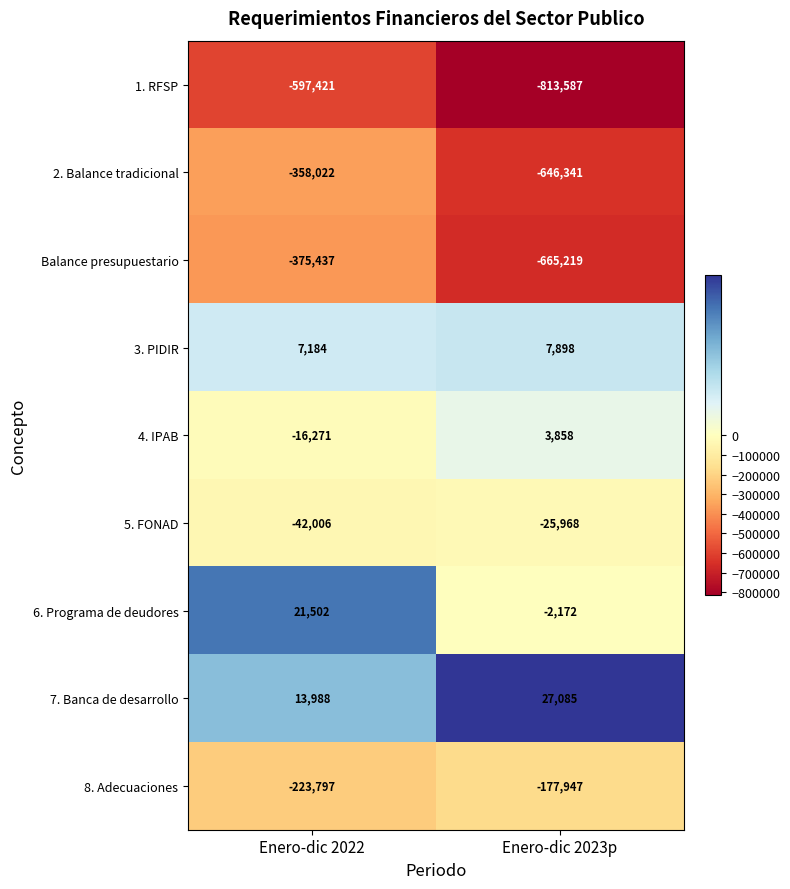

Which series has the largest total across all categories?

7. Banca de desarrollo